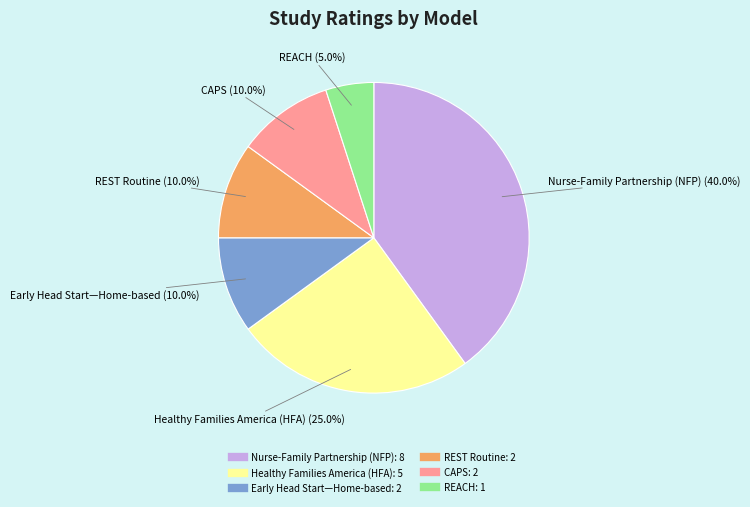

Is there a majority slice in this chart?

No